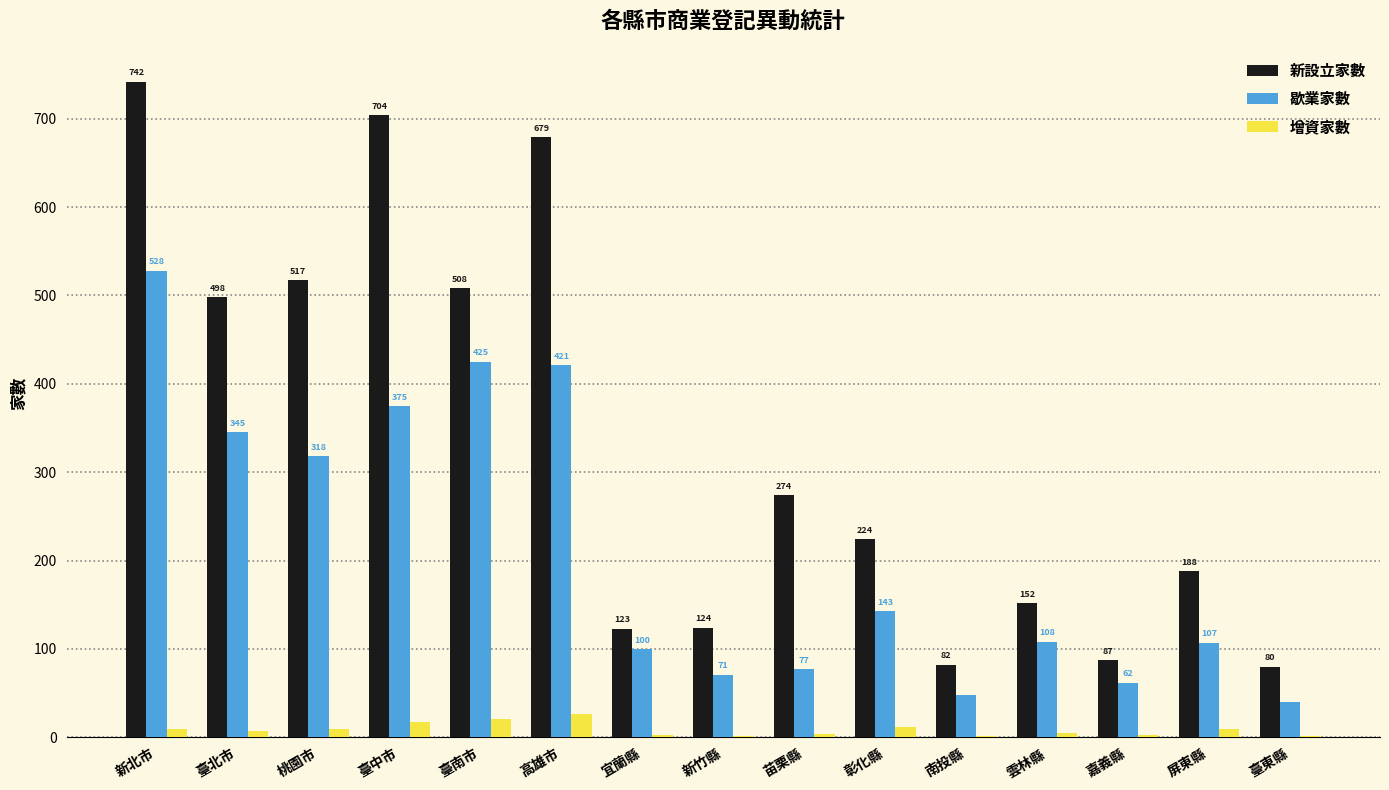

What is the total value across all series at 彰化縣?

379